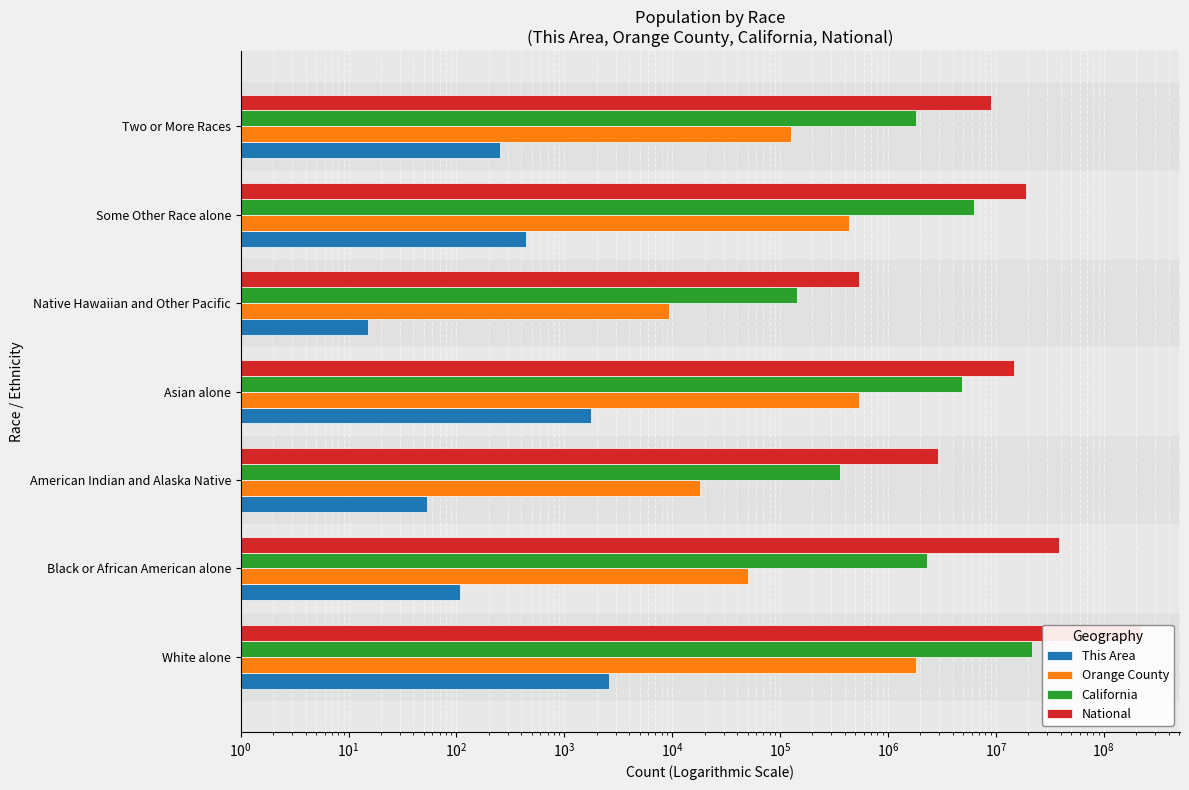

What is the minimum value shown in the chart?

15